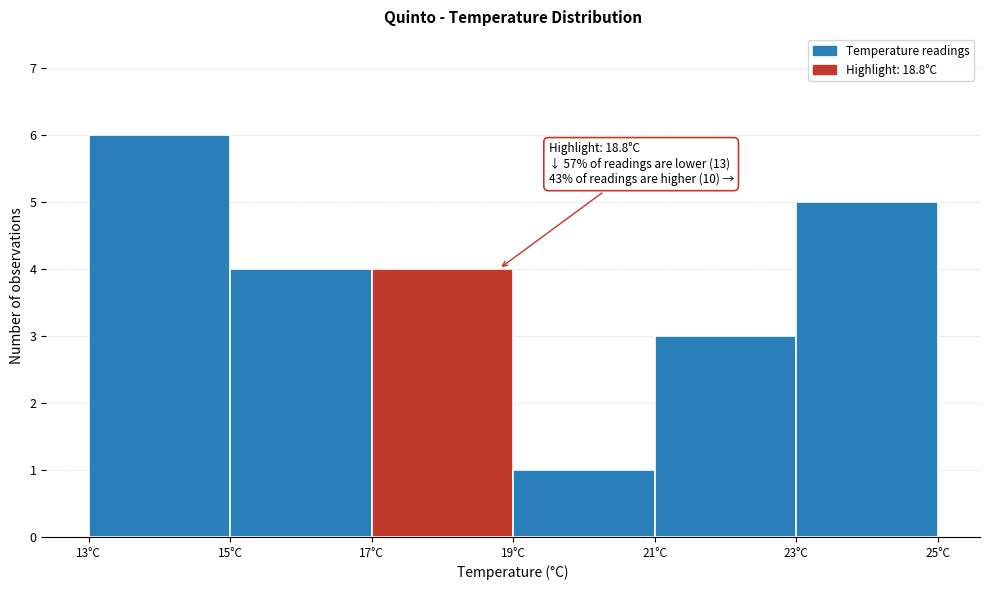

Which range on the x-axis has the tallest bar?

13 to 15